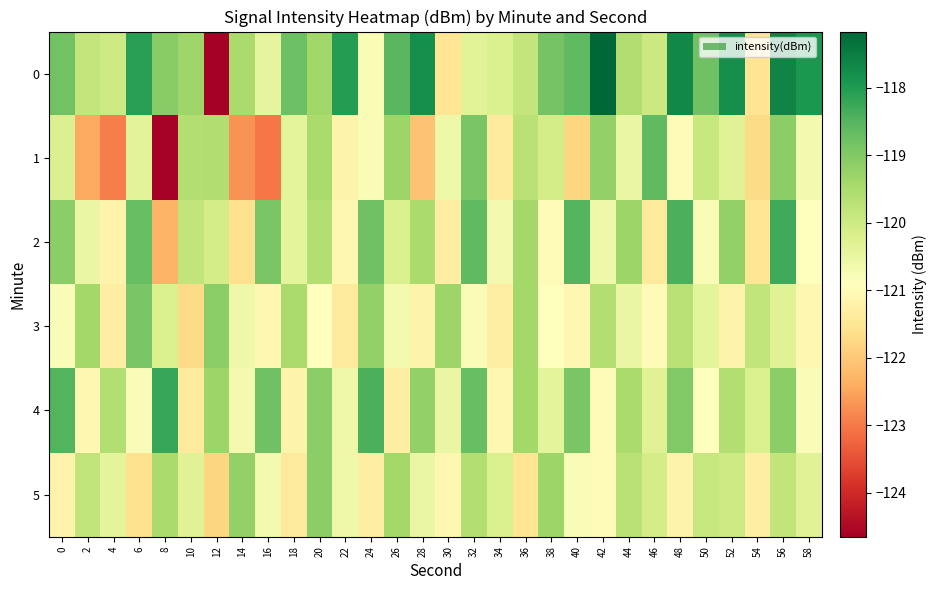

Reading right to left, extract all data points from this chart.

0: 58=-117.9	56=-117.6	54=-121.5	52=-117.8	50=-118.8	48=-117.7	46=-119.9	44=-119.6	42=-117.2	40=-118.6	38=-118.8	36=-119.8	34=-120.2	32=-120.4	30=-121.5	28=-117.8	26=-118.5	24=-120.8	22=-118.0	20=-119.4	18=-118.8	16=-120.4	14=-119.5	12=-124.7	10=-119.3	8=-119.1	6=-118.0	4=-120.0	2=-119.8	0=-118.8
1: 58=-120.7	56=-119.1	54=-121.7	52=-120.3	50=-119.9	48=-121.0	46=-118.6	44=-120.5	42=-119.2	40=-121.8	38=-120.1	36=-119.7	34=-121.4	32=-118.9	30=-120.6	28=-122.1	26=-119.3	24=-120.8	22=-121.2	20=-119.5	18=-120.4	16=-123.0	14=-122.7	12=-119.6	10=-119.6	8=-124.6	6=-120.4	4=-122.9	2=-122.4	0=-120.2
2: 58=-120.9	56=-118.3	54=-121.5	52=-119.2	50=-120.8	48=-118.4	46=-121.4	44=-119.3	42=-120.6	40=-118.5	38=-121.0	36=-119.4	34=-120.7	32=-118.6	30=-121.3	28=-119.5	26=-120.2	24=-118.8	22=-121.1	20=-119.6	18=-120.4	16=-118.9	14=-121.6	12=-120.1	10=-119.8	8=-122.3	6=-118.7	4=-121.2	2=-120.5	0=-119.1
3: 58=-121.1	56=-120.3	54=-119.8	52=-121.2	50=-120.4	48=-119.7	46=-121.0	44=-120.5	42=-119.6	40=-121.1	38=-120.9	36=-119.4	34=-121.3	32=-120.8	30=-119.3	28=-121.2	26=-120.7	24=-119.2	22=-121.4	20=-120.9	18=-119.5	16=-121.1	14=-120.6	12=-119.1	10=-121.7	8=-120.2	6=-118.9	4=-121.3	2=-119.4	0=-120.8
4: 58=-120.8	56=-119.1	54=-120.2	52=-119.6	50=-120.9	48=-119.0	46=-120.3	44=-119.5	42=-121.0	40=-118.9	38=-120.4	36=-119.4	34=-121.1	32=-118.7	30=-120.5	28=-119.2	26=-121.3	24=-118.4	22=-120.6	20=-119.1	18=-121.2	16=-118.8	14=-120.7	12=-119.3	10=-121.4	8=-118.2	6=-120.8	4=-119.6	2=-121.1	0=-118.5
5: 58=-120.3	56=-119.8	54=-121.3	52=-120.0	50=-119.9	48=-121.2	46=-120.1	44=-119.7	42=-121.0	40=-120.8	38=-119.3	36=-121.5	34=-120.2	32=-119.6	30=-121.1	28=-120.5	26=-119.4	24=-121.3	22=-120.6	20=-119.1	18=-121.4	16=-120.7	14=-119.2	12=-121.8	10=-120.3	8=-119.5	6=-121.6	4=-120.4	2=-119.8	0=-121.2